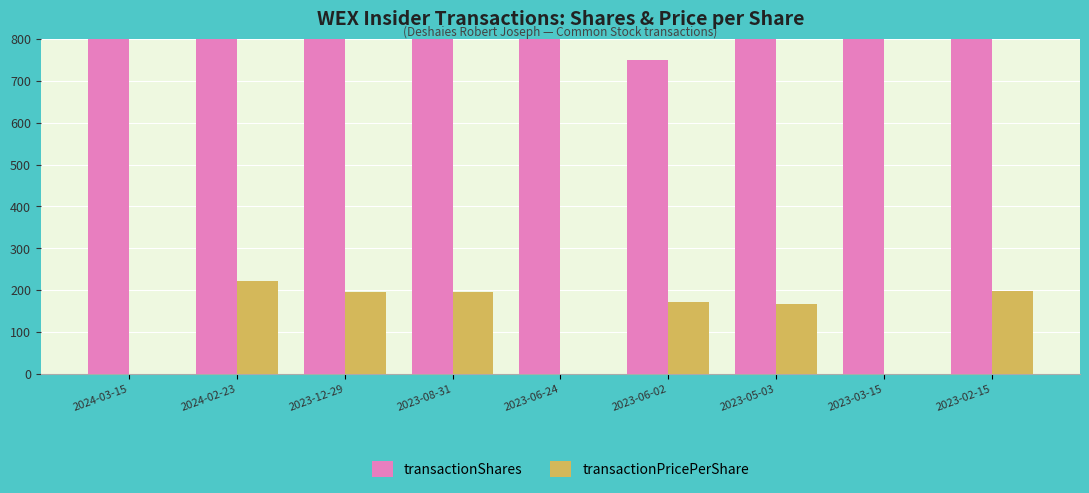

What are all the series names shown in the legend?

transactionShares, transactionPricePerShare